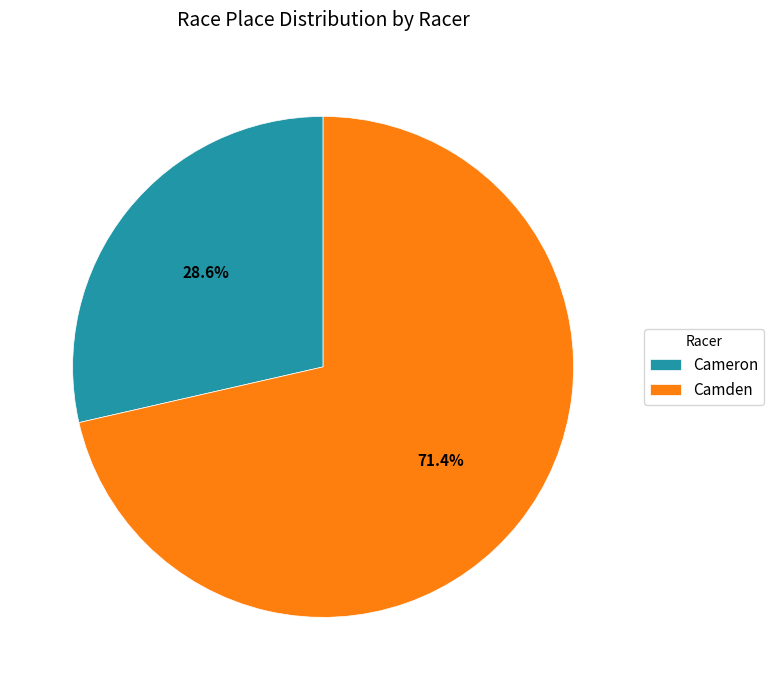

Between Cameron and Camden, which is larger?

Camden